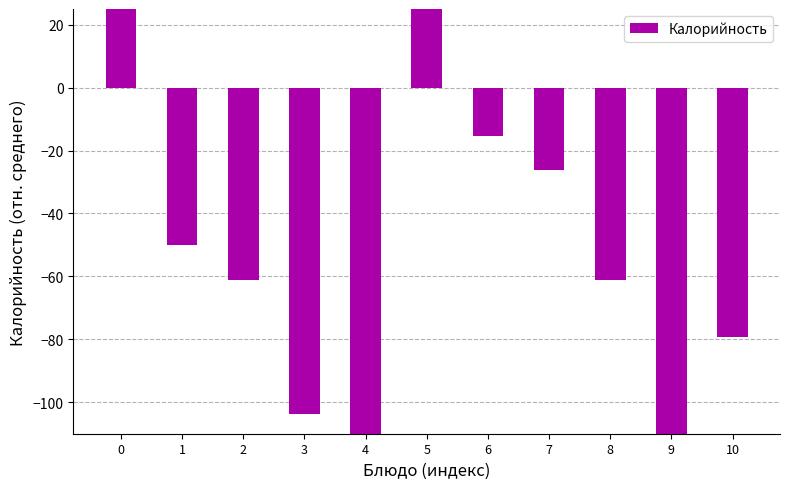

Reading left to right, what are all the values shown in this chart?

82.8	-50.1	-61.1	-103.6	-121.3	31.7	-15.3	-26.3	-61.3	-147.3	-79.3